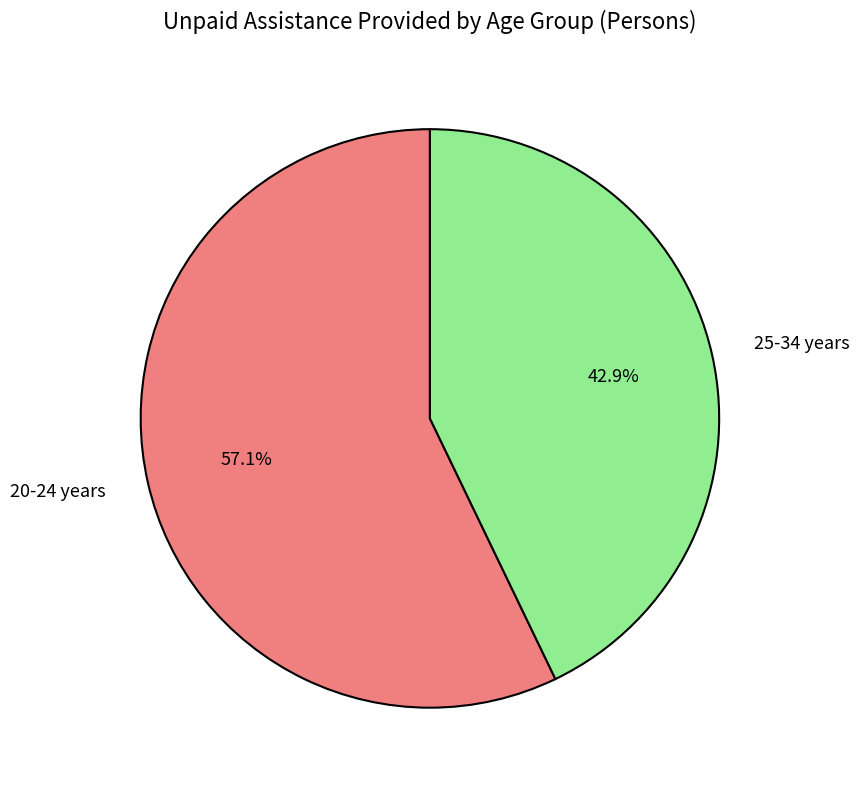

To the nearest percent, what is the difference between the largest and smallest slice percentages?

14%